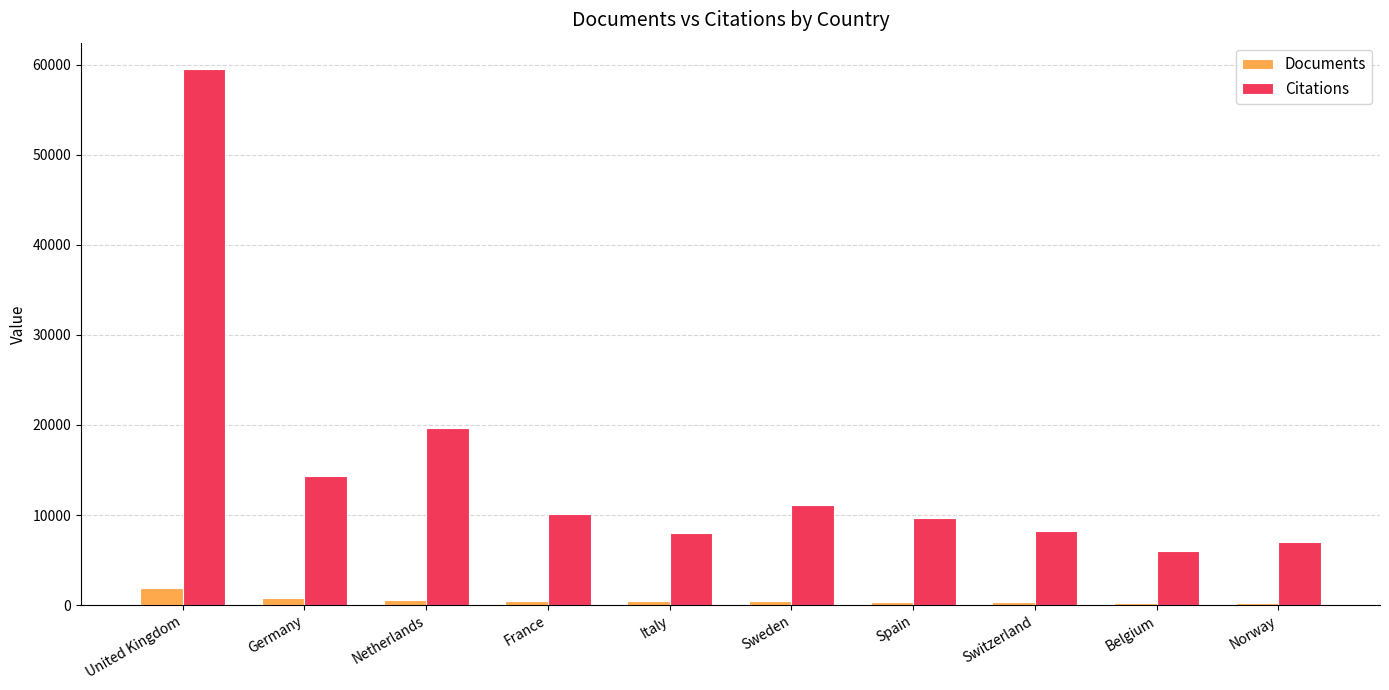

Which series has the widest spread of values?

Citations